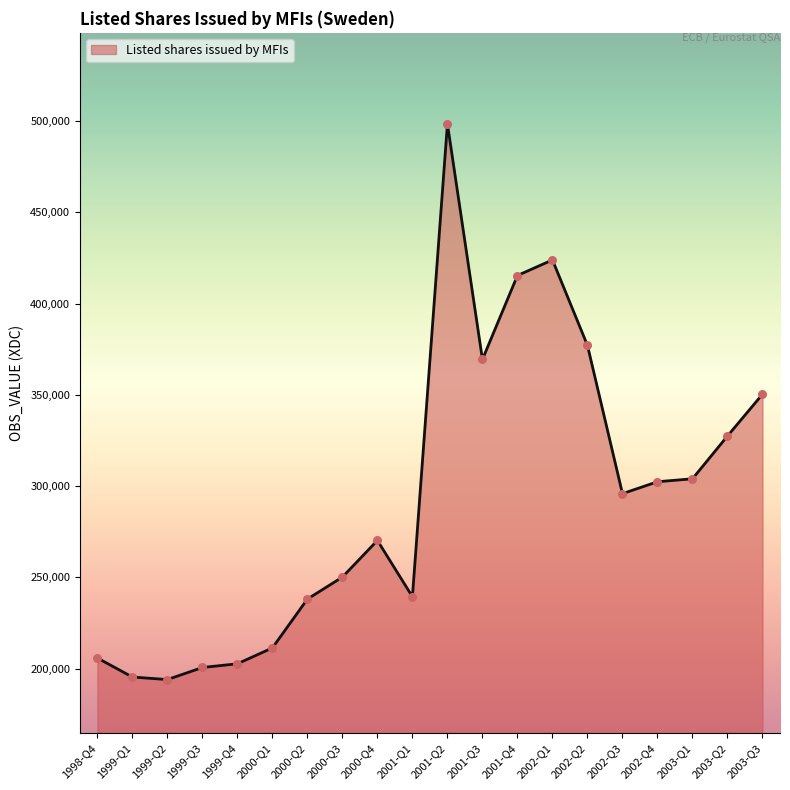

What is the change in value from 1999-Q3 to 2002-Q4?

+101753